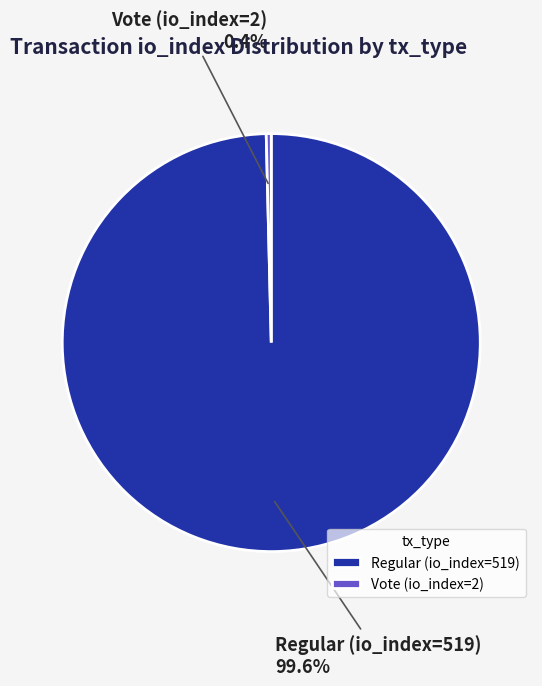

Between Regular (io_index=519) and Vote (io_index=2), which is larger?

Regular (io_index=519)